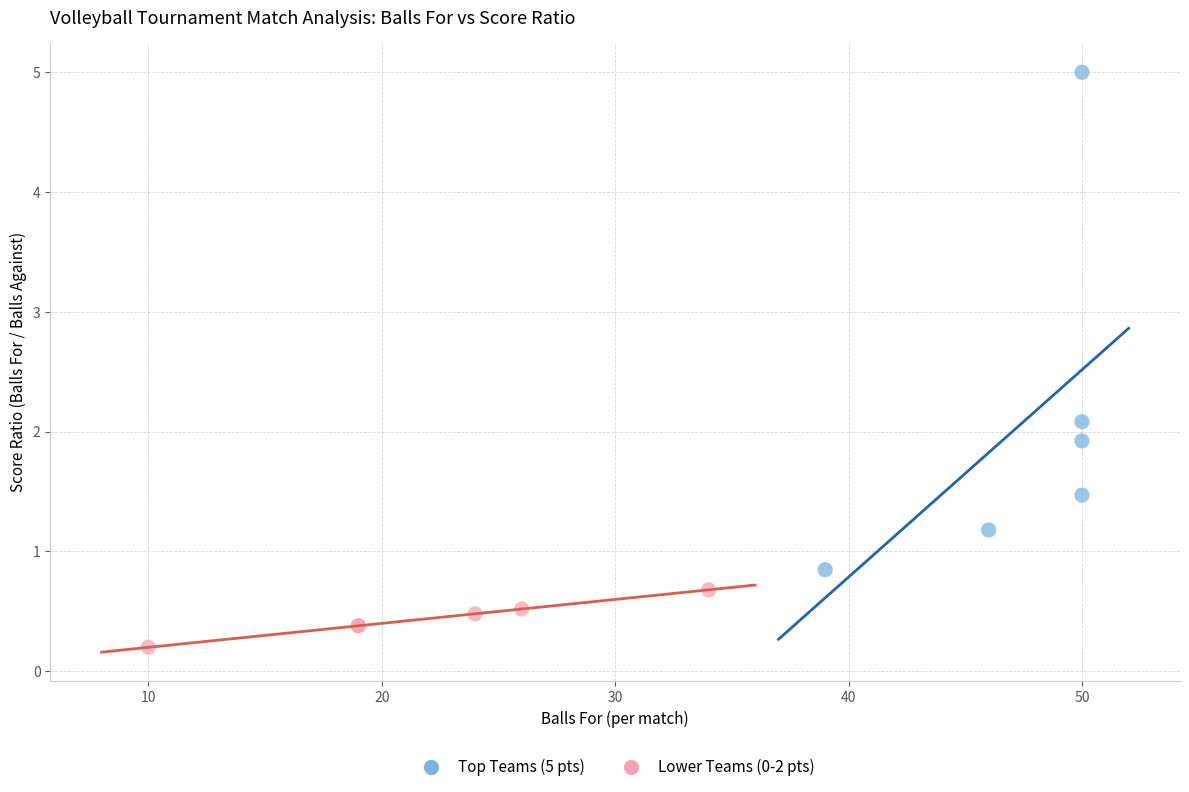

What are all the series names shown in the legend?

Top Teams (5 pts), Lower Teams (0-2 pts)